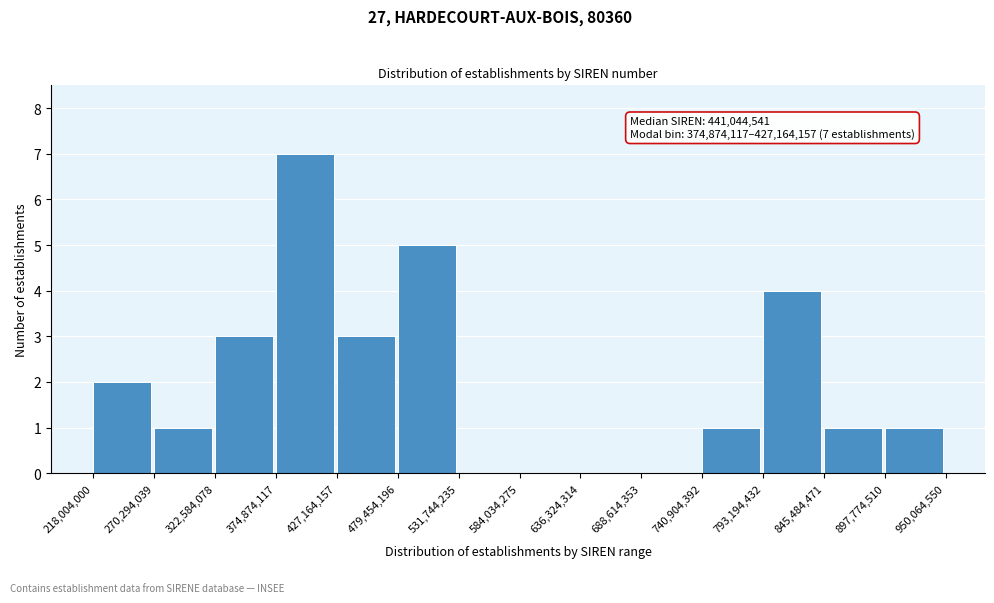

Which range on the x-axis has the tallest bar?

374,874,117 to 427,164,157